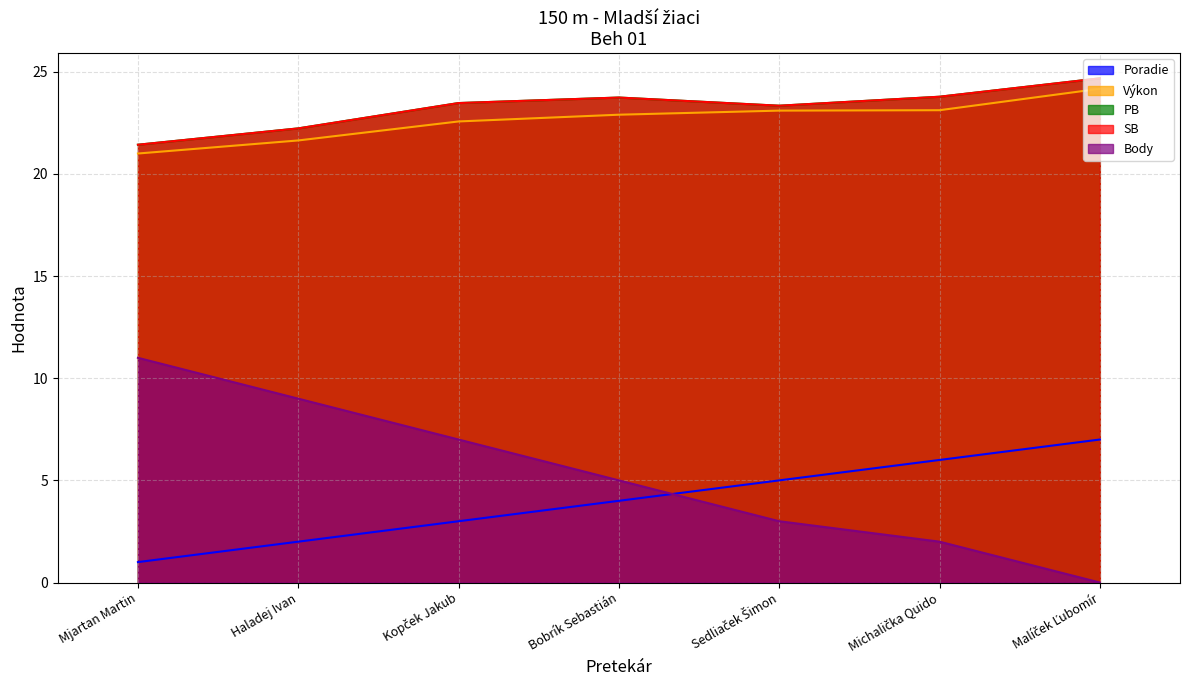

Is the value of Výkon at Bobrík Sebastián greater than the value of Poradie at Michalička Quido?

Yes